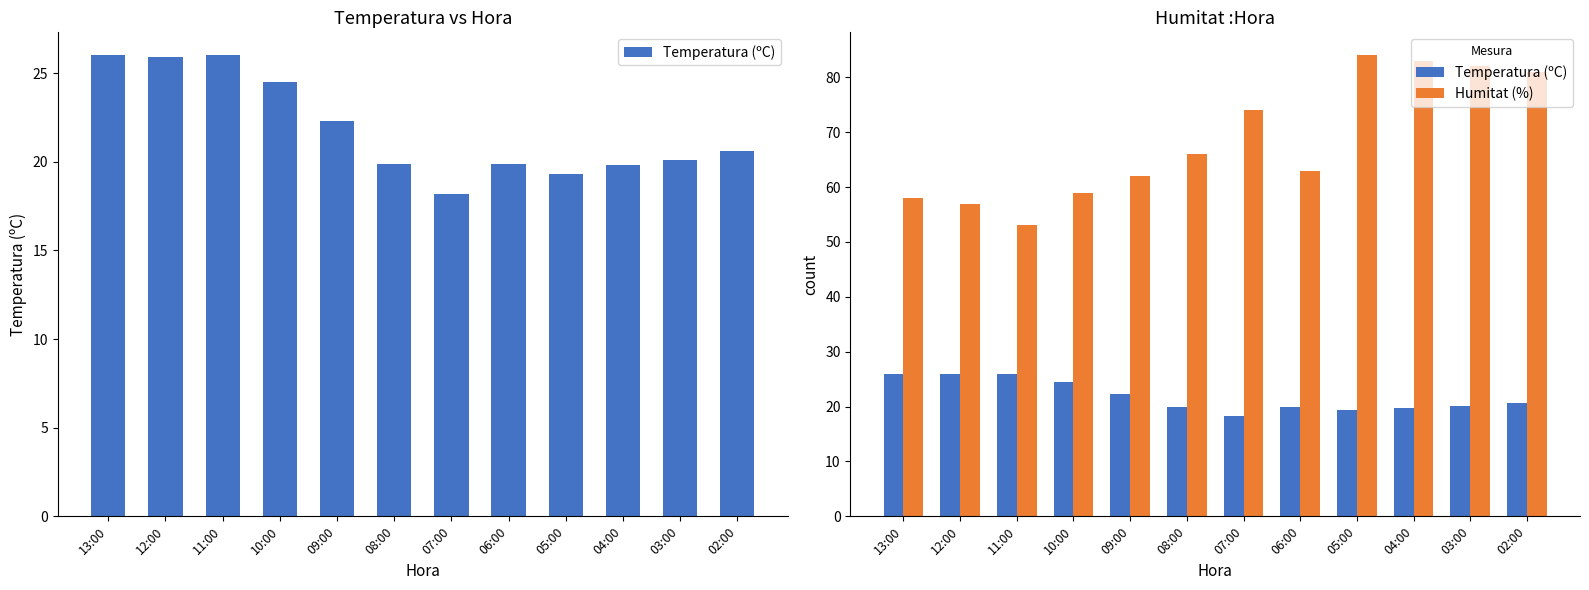

Which series has the largest total across all categories?

Humitat (%)